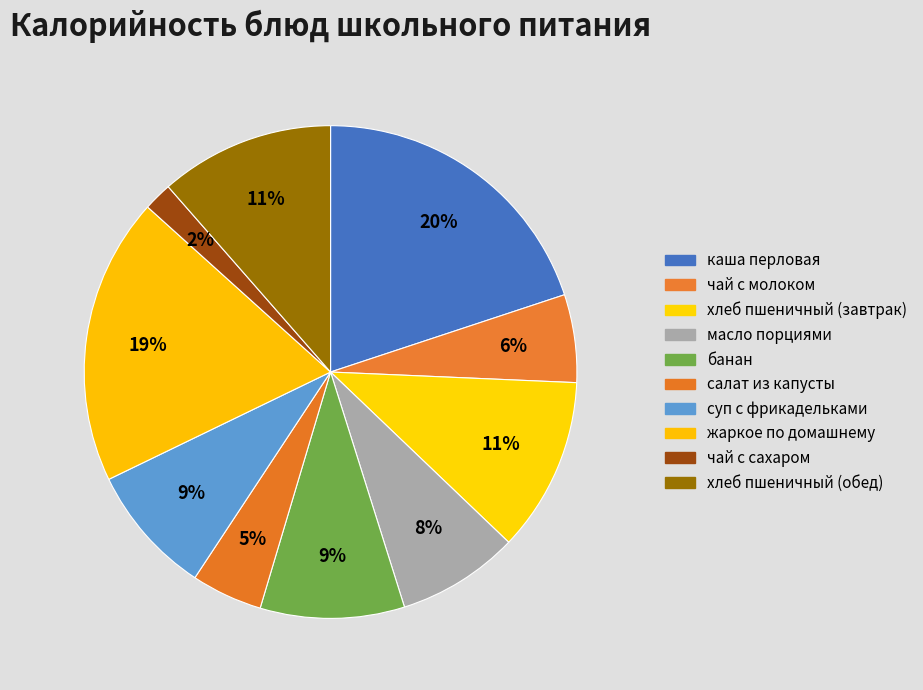

Count the number of slices in the pie.

10